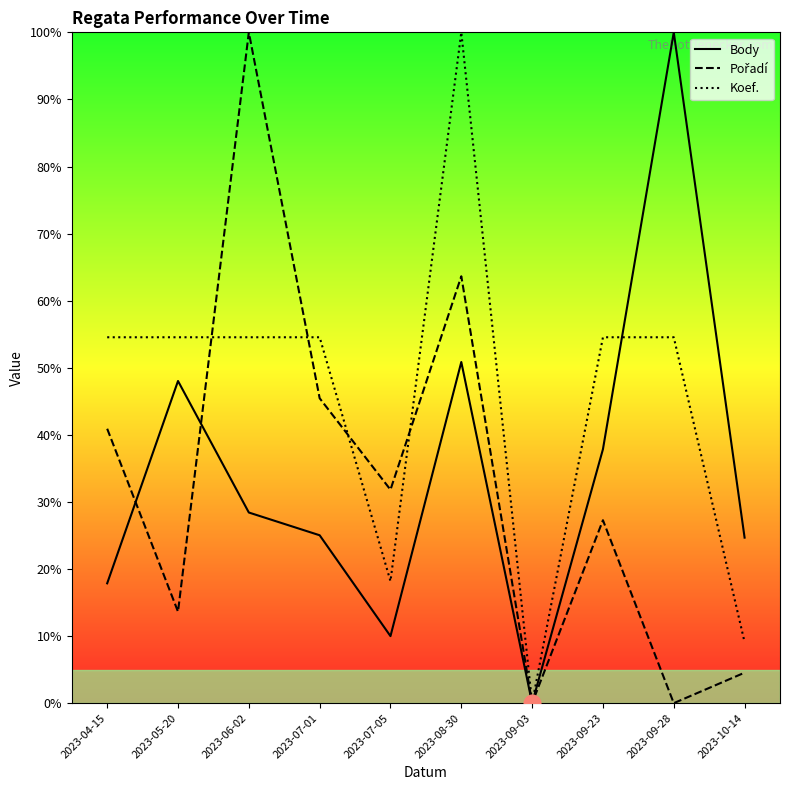

Read the Body value at 2023-05-20.

48.0